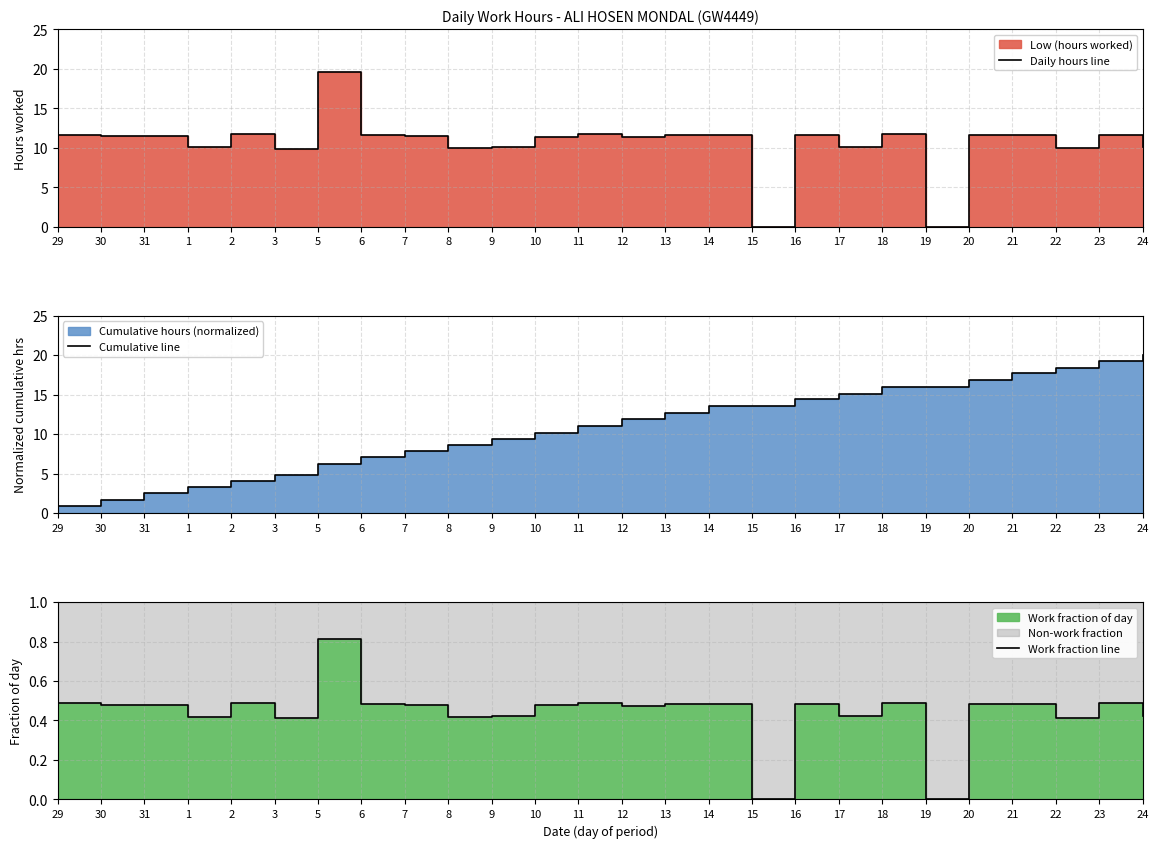

True or false: Cumulative line has more than 0 points higher than both neighbors.

False